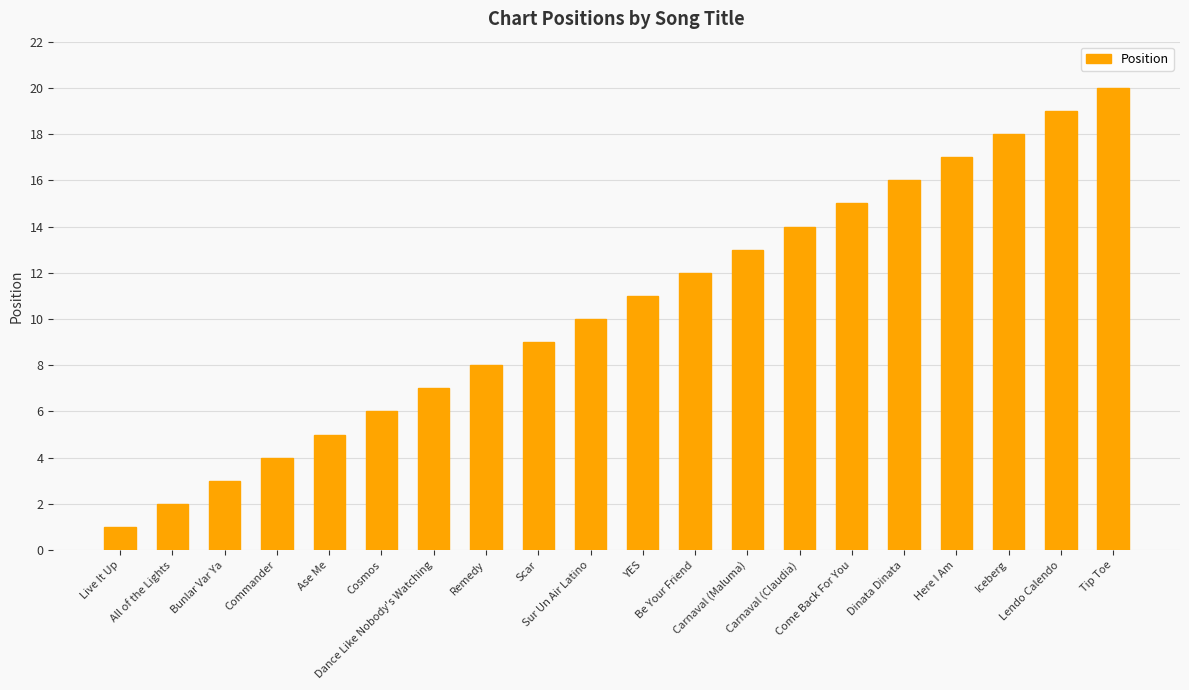

What is the label of the 17th bar from the right?

Commander